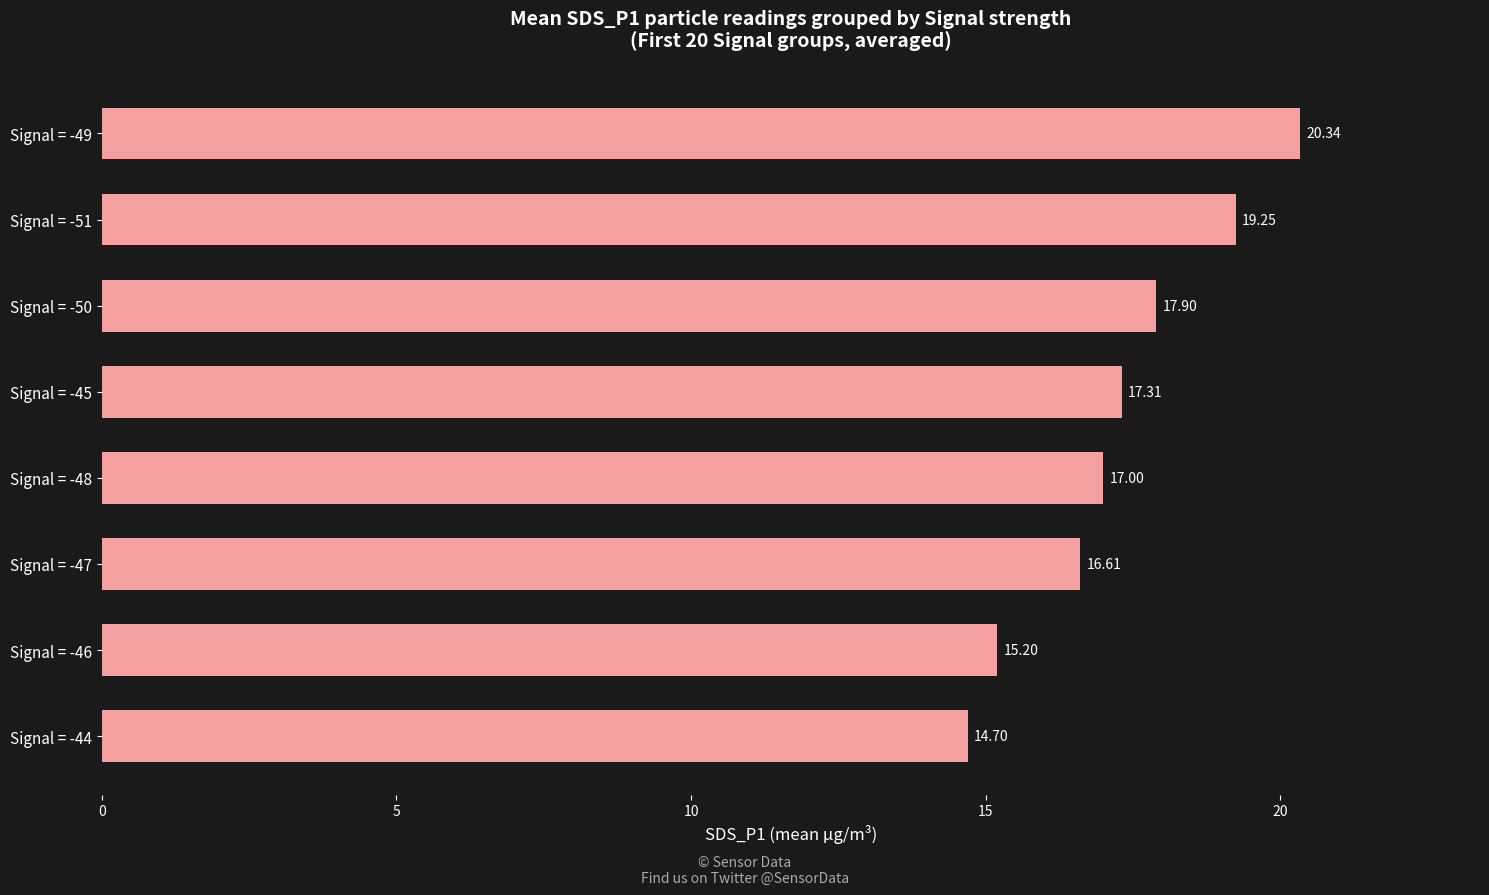

List the labels in order of value, largest first.

Signal = -49, Signal = -51, Signal = -50, Signal = -45, Signal = -48, Signal = -47, Signal = -46, Signal = -44